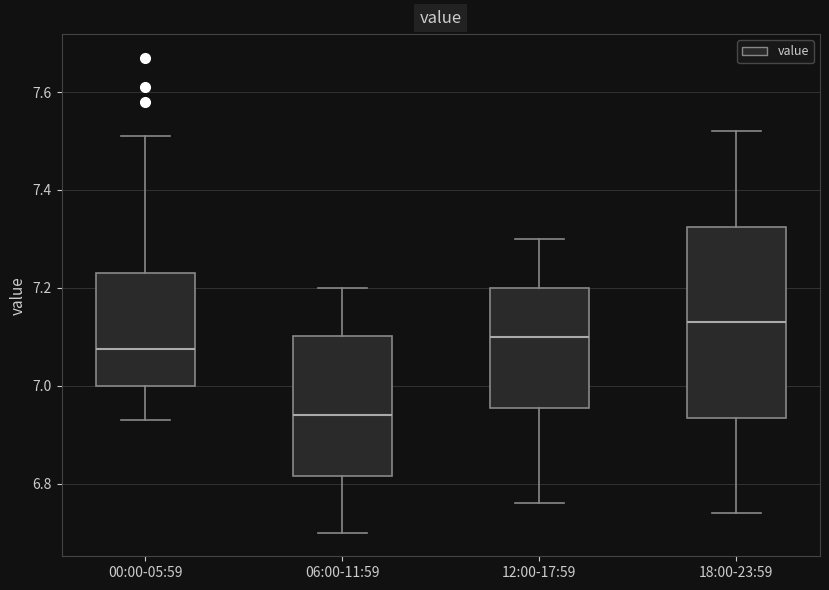

Which box's median line is the highest?

18:00-23:59